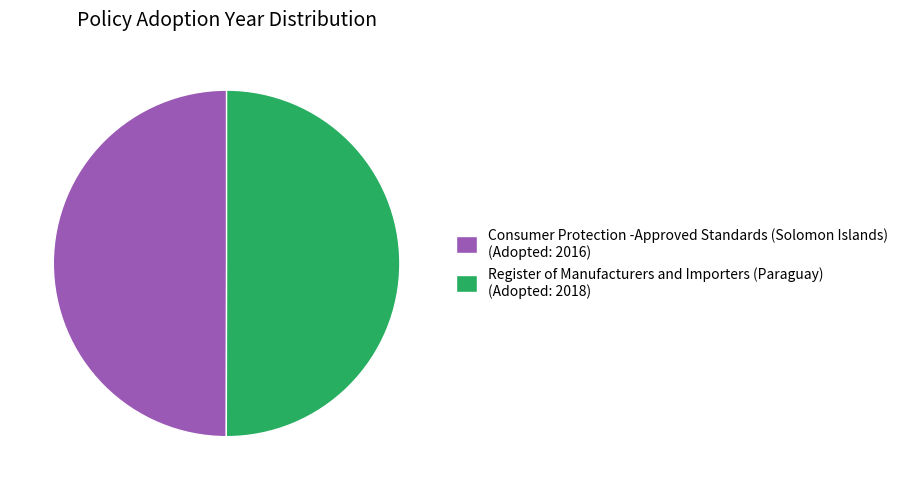

Is the sum of Consumer Protection -Approved Standards (Solomon Islands) (Adopted: 2016) and Register of Manufacturers and Importers (Paraguay) (Adopted: 2018) greater than half?

Yes